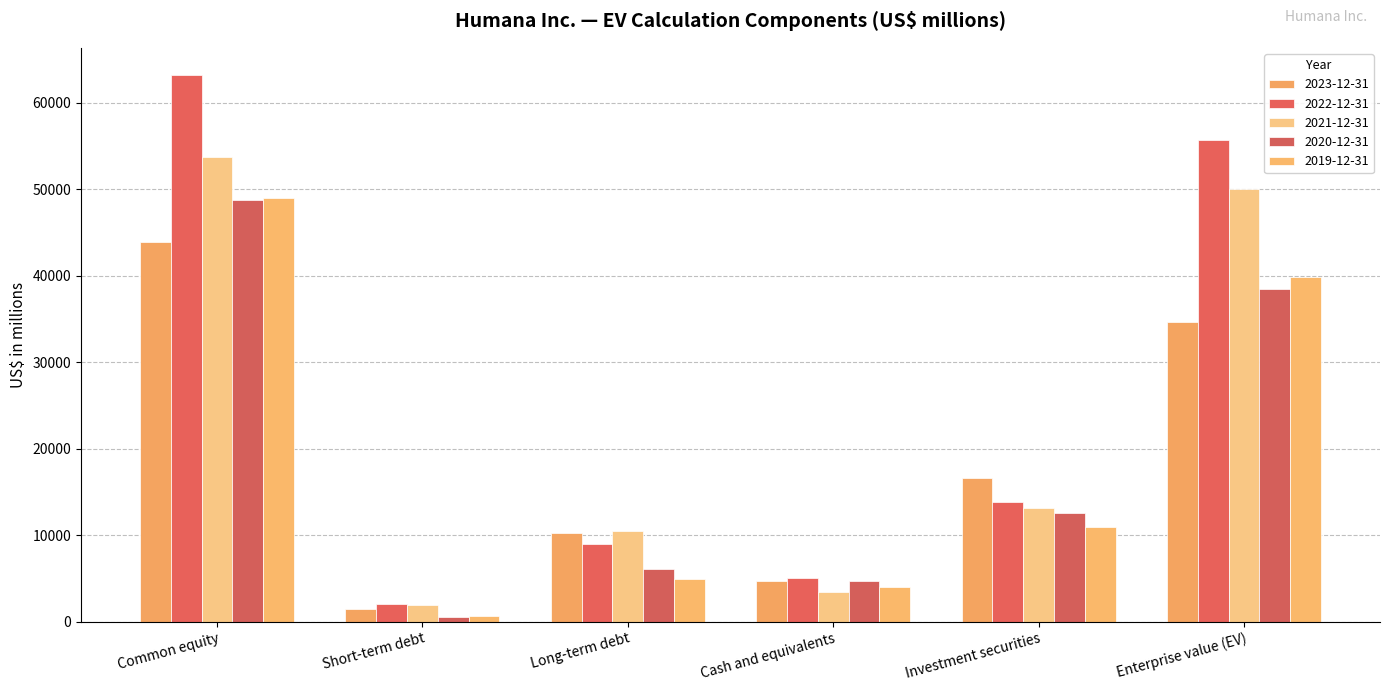

Reading left to right, transcribe all the data shown in this chart.

2023-12-31: Common equity=43915	Short-term debt=1443	Long-term debt=10213	Cash and equivalents=4694	Investment securities=16626	Enterprise value (EV)=34660
2022-12-31: Common equity=63199	Short-term debt=2092	Long-term debt=9034	Cash and equivalents=5061	Investment securities=13881	Enterprise value (EV)=55740
2021-12-31: Common equity=53783	Short-term debt=1953	Long-term debt=10541	Cash and equivalents=3394	Investment securities=13192	Enterprise value (EV)=50040
2020-12-31: Common equity=48752	Short-term debt=600	Long-term debt=6060	Cash and equivalents=4673	Investment securities=12554	Enterprise value (EV)=38505
2019-12-31: Common equity=49010	Short-term debt=699	Long-term debt=4967	Cash and equivalents=4054	Investment securities=10972	Enterprise value (EV)=39875